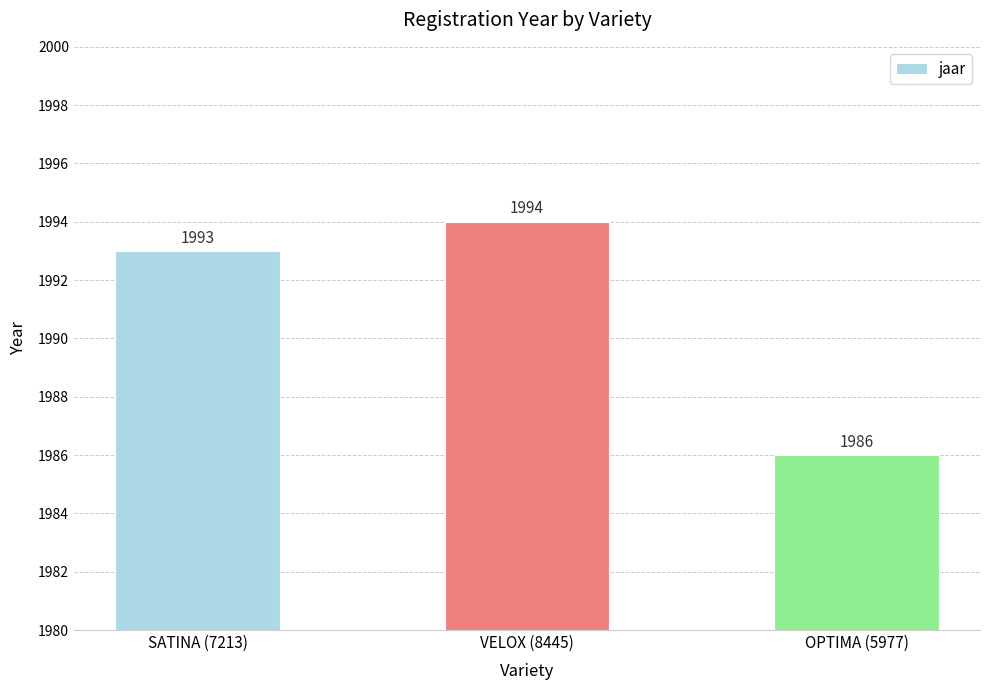

How many series are shown in this chart?

1